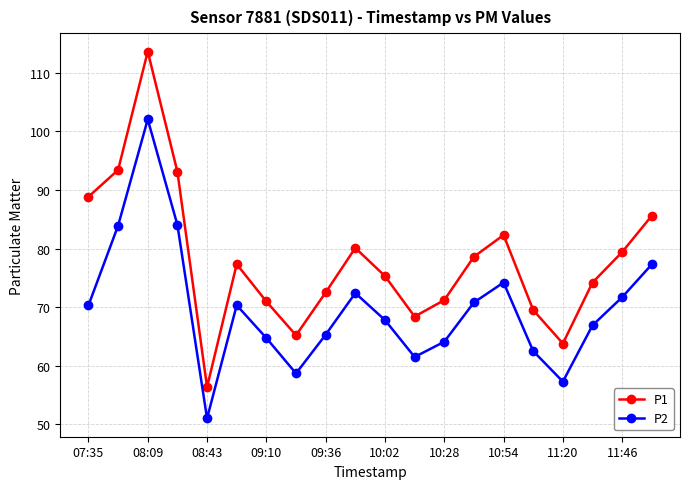

What is the maximum value shown in the chart?

113.6